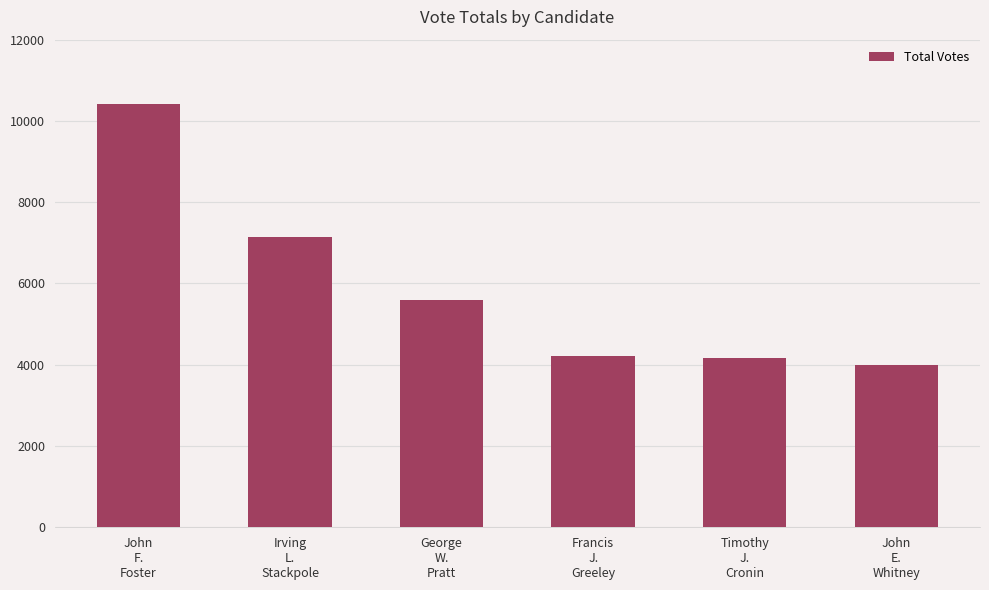

True or false: the data shows 6580 at Francis
J.
Greeley.

False